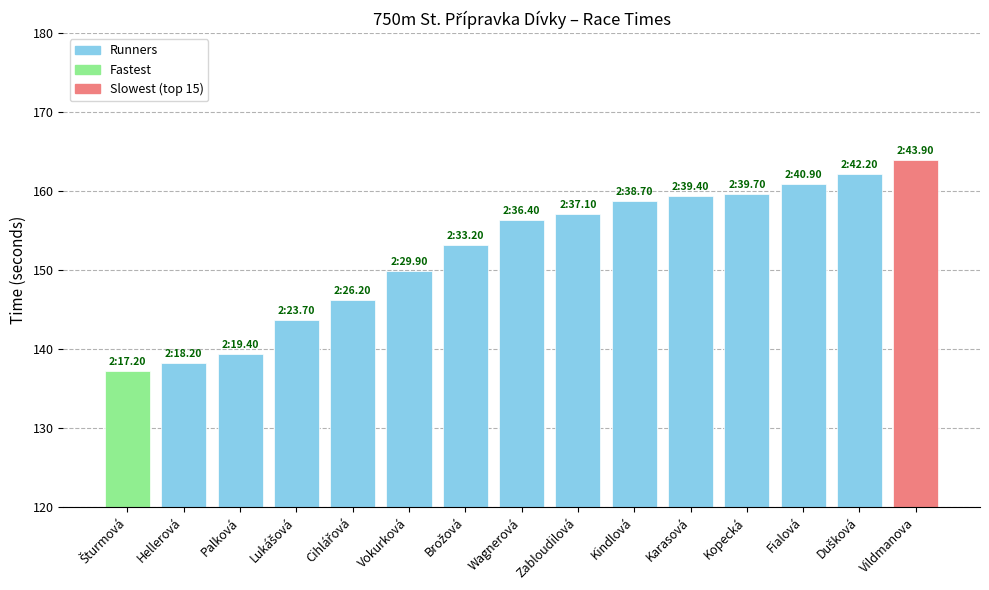

What is the change in value from Hellerová to Zabloudilová?

+18.9